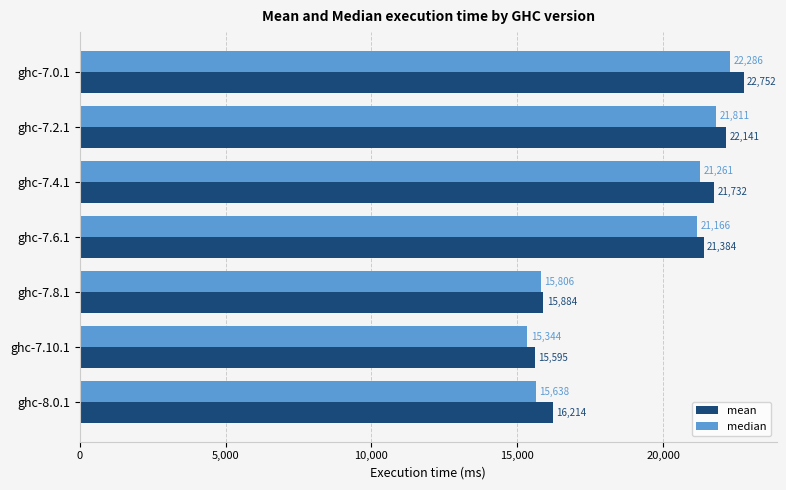

What is the average value of the mean series?

19386.0